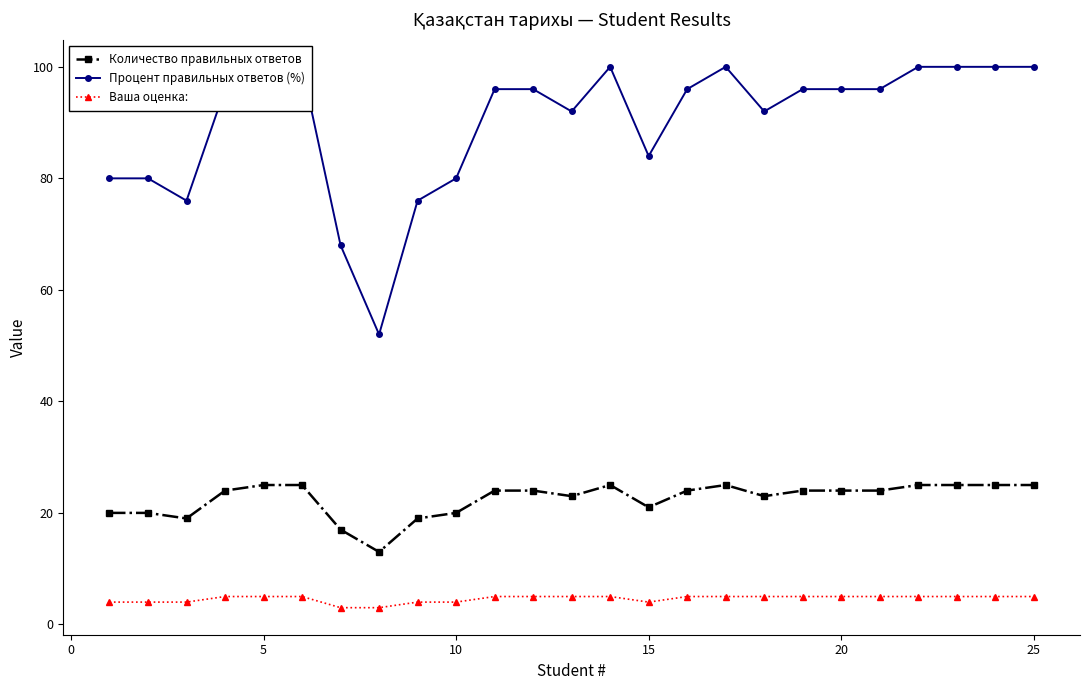

True or false: Количество правильных ответов has a value of 43 at 20.

False